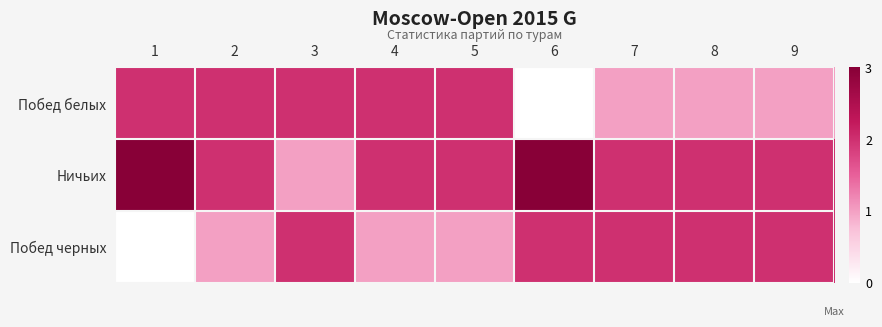

Between 3 and 4, which series saw the biggest shift?

Ничьих